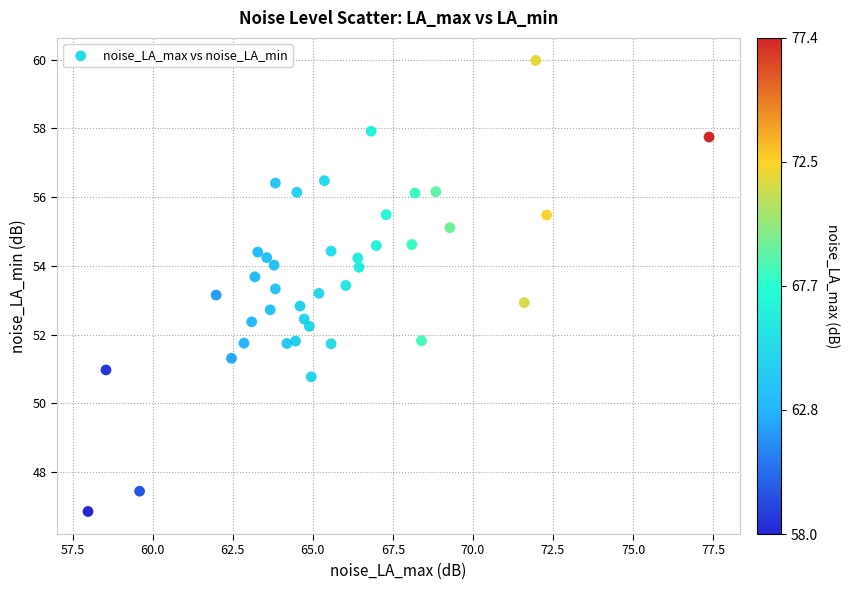

What is the range of Y values (max minus min)?

13.1